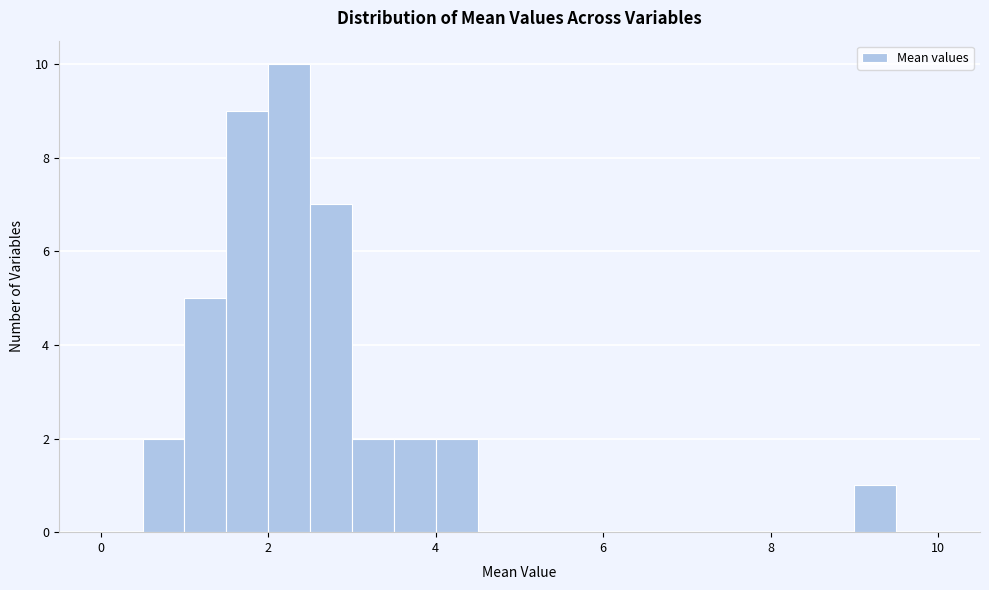

Read against the x-axis, roughly where is the centre of the tallest bar?

2.2